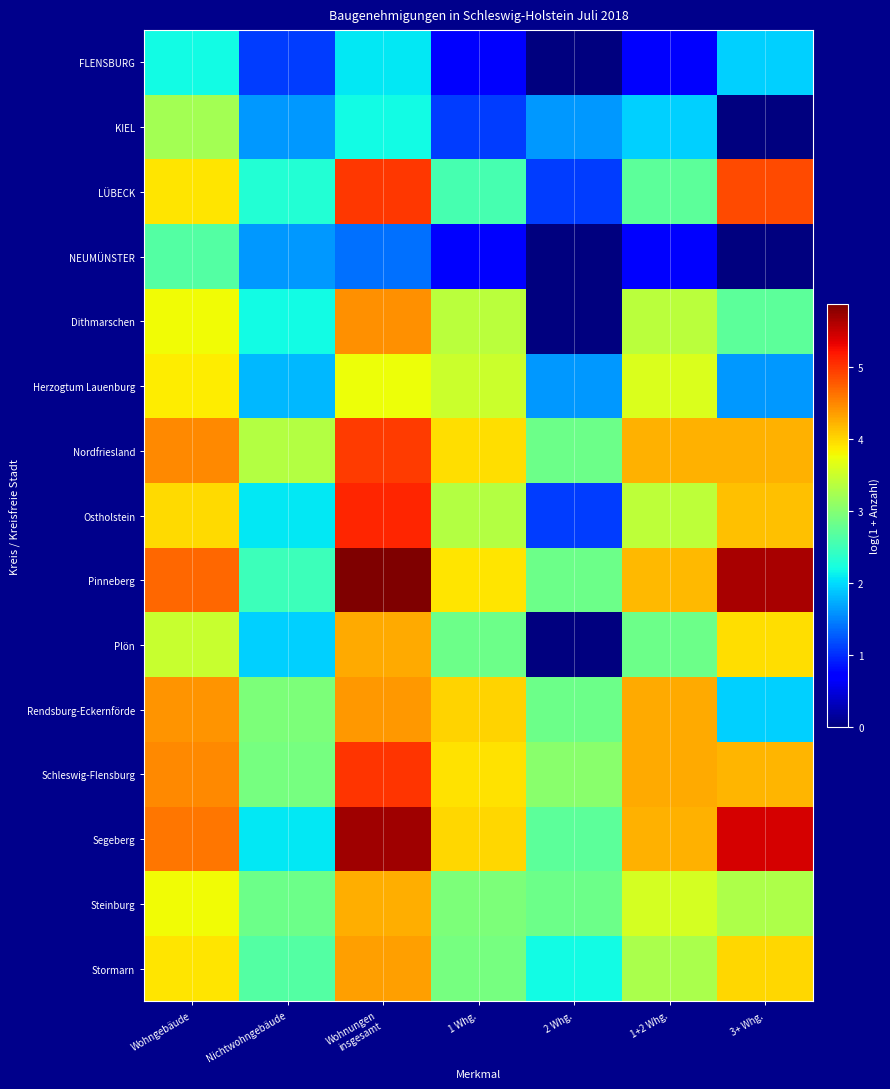

Reading right to left, list all the values displayed in this chart.

FLENSBURG: 3+ Whg.=1.9	1+2 Whg.=0.7	2 Whg.=0.0	1 Whg.=0.7	Wohnungen
insgesamt=2.1	Nichtwohngebäude=1.1	Wohngebäude=2.2
KIEL: 3+ Whg.=0.0	1+2 Whg.=1.9	2 Whg.=1.6	1 Whg.=1.1	Wohnungen
insgesamt=2.2	Nichtwohngebäude=1.6	Wohngebäude=3.2
LÜBECK: 3+ Whg.=4.9	1+2 Whg.=2.7	2 Whg.=1.1	1 Whg.=2.6	Wohnungen
insgesamt=5.0	Nichtwohngebäude=2.3	Wohngebäude=3.9
NEUMÜNSTER: 3+ Whg.=0.0	1+2 Whg.=0.7	2 Whg.=0.0	1 Whg.=0.7	Wohnungen
insgesamt=1.4	Nichtwohngebäude=1.6	Wohngebäude=2.6
Dithmarschen: 3+ Whg.=2.7	1+2 Whg.=3.4	2 Whg.=0.0	1 Whg.=3.4	Wohnungen
insgesamt=4.4	Nichtwohngebäude=2.2	Wohngebäude=3.8
Herzogtum Lauenburg: 3+ Whg.=1.6	1+2 Whg.=3.6	2 Whg.=1.6	1 Whg.=3.5	Wohnungen
insgesamt=3.7	Nichtwohngebäude=1.8	Wohngebäude=3.9
Nordfriesland: 3+ Whg.=4.2	1+2 Whg.=4.2	2 Whg.=2.8	1 Whg.=4.0	Wohnungen
insgesamt=5.0	Nichtwohngebäude=3.3	Wohngebäude=4.5
Ostholstein: 3+ Whg.=4.1	1+2 Whg.=3.4	2 Whg.=1.1	1 Whg.=3.3	Wohnungen
insgesamt=5.1	Nichtwohngebäude=2.1	Wohngebäude=4.0
Pinneberg: 3+ Whg.=5.6	1+2 Whg.=4.2	2 Whg.=2.8	1 Whg.=3.9	Wohnungen
insgesamt=5.9	Nichtwohngebäude=2.5	Wohngebäude=4.7
Plön: 3+ Whg.=4.0	1+2 Whg.=2.8	2 Whg.=0.0	1 Whg.=2.8	Wohnungen
insgesamt=4.3	Nichtwohngebäude=1.9	Wohngebäude=3.5
Rendsburg-Eckernförde: 3+ Whg.=1.9	1+2 Whg.=4.3	2 Whg.=2.8	1 Whg.=4.0	Wohnungen
insgesamt=4.4	Nichtwohngebäude=2.9	Wohngebäude=4.4
Schleswig-Flensburg: 3+ Whg.=4.2	1+2 Whg.=4.3	2 Whg.=3.0	1 Whg.=3.9	Wohnungen
insgesamt=5.0	Nichtwohngebäude=2.9	Wohngebäude=4.5
Segeberg: 3+ Whg.=5.4	1+2 Whg.=4.2	2 Whg.=2.7	1 Whg.=4.0	Wohnungen
insgesamt=5.7	Nichtwohngebäude=2.1	Wohngebäude=4.6
Steinburg: 3+ Whg.=3.3	1+2 Whg.=3.6	2 Whg.=2.8	1 Whg.=2.9	Wohnungen
insgesamt=4.2	Nichtwohngebäude=2.8	Wohngebäude=3.8
Stormarn: 3+ Whg.=4.0	1+2 Whg.=3.3	2 Whg.=2.2	1 Whg.=2.9	Wohnungen
insgesamt=4.3	Nichtwohngebäude=2.6	Wohngebäude=3.9